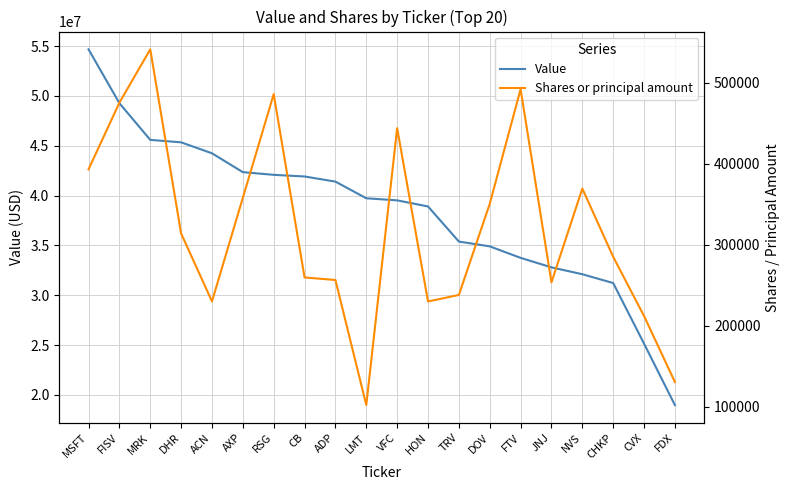

Reading left to right, what are all the values shown in this chart?

Value: 54667000	49263000	45584000	45337000	44238000	42346000	42076000	41912000	41396000	39725000	39516000	38905000	35383000	34901000	33747000	32795000	32105000	31220000	25138000	18976000
Shares or principal amount: 393206	475555	541511	313904	229988	358018	486152	259612	256448	101843	444054	229938	237965	350551	492226	253479	369442	285111	211959	130353